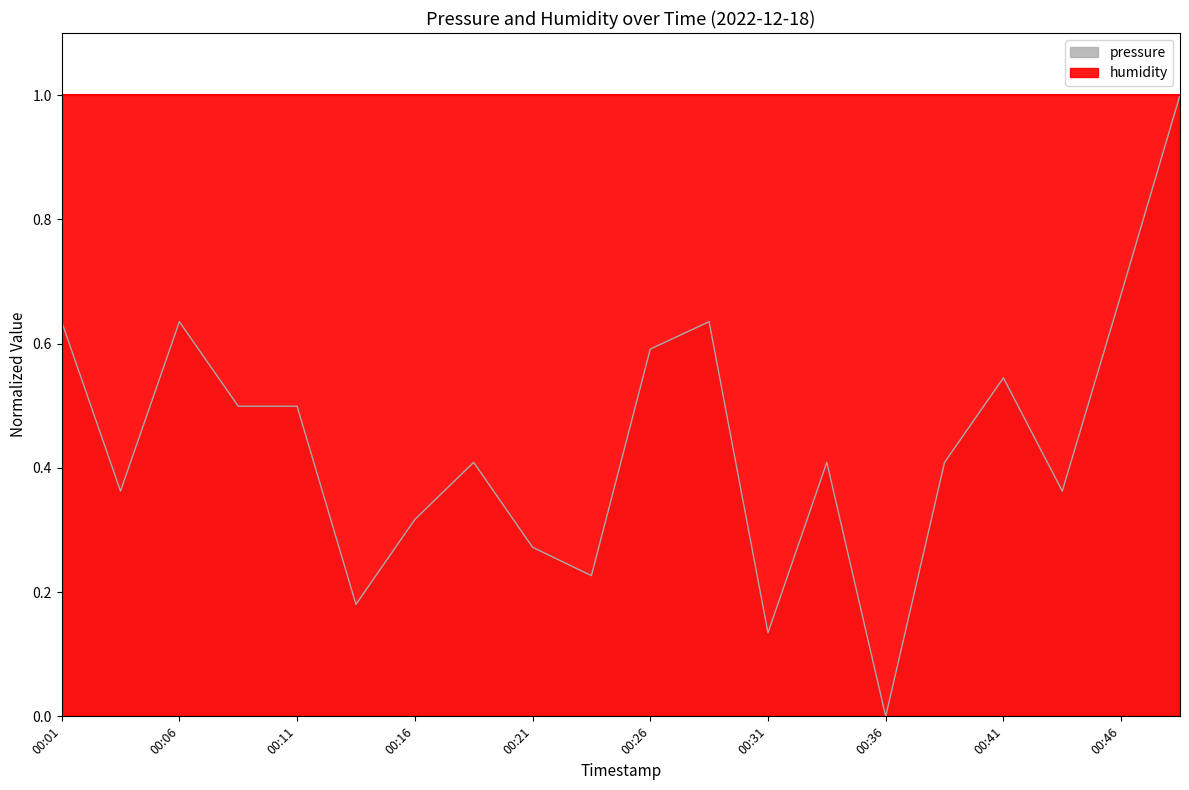

True or false: the data has more than 0 interior local peaks.

True